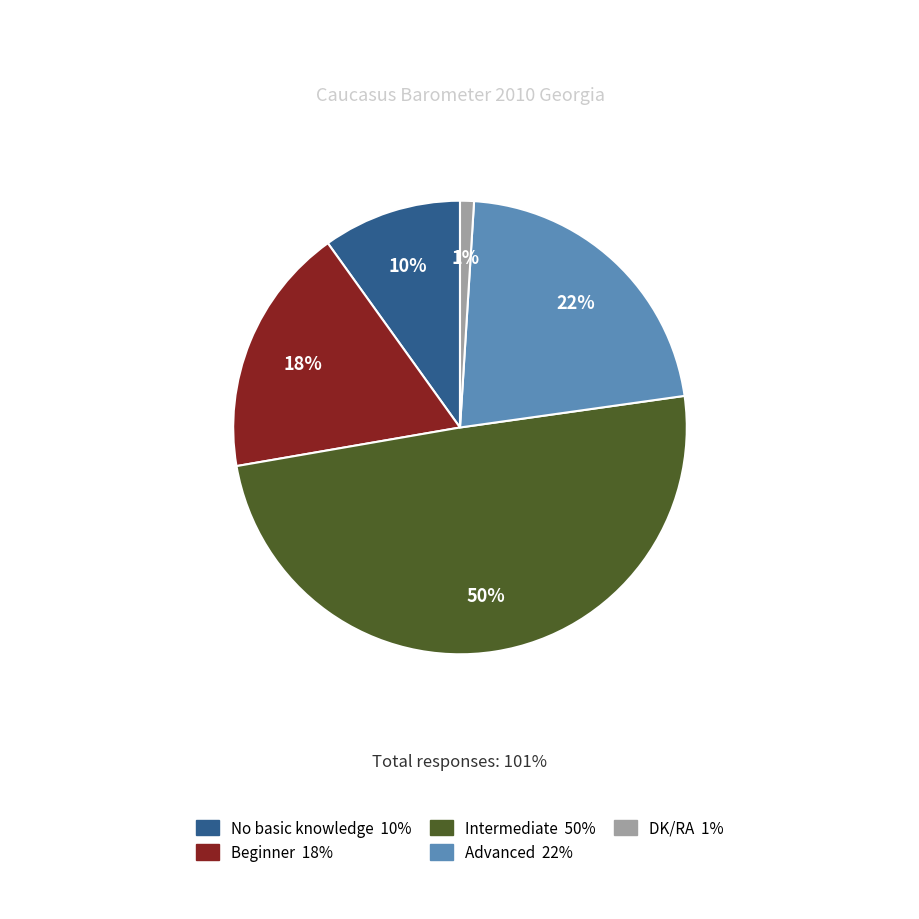

Is there a majority slice in this chart?

No